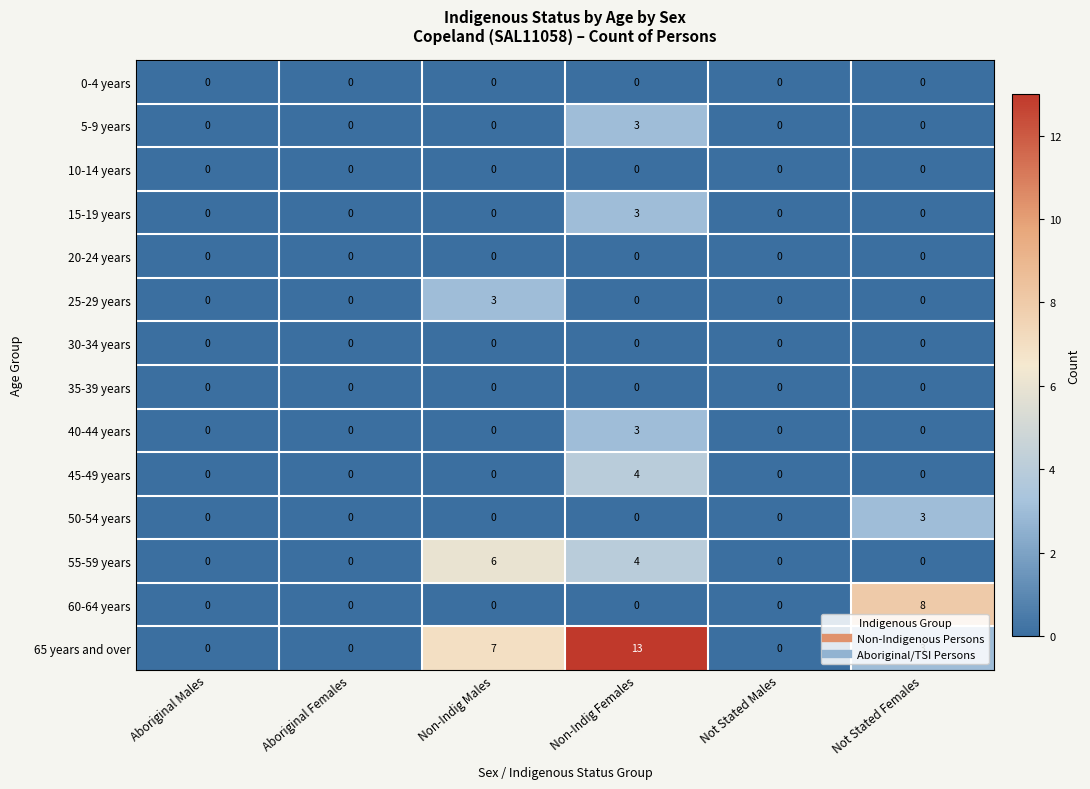

How many data points does each series have?

6